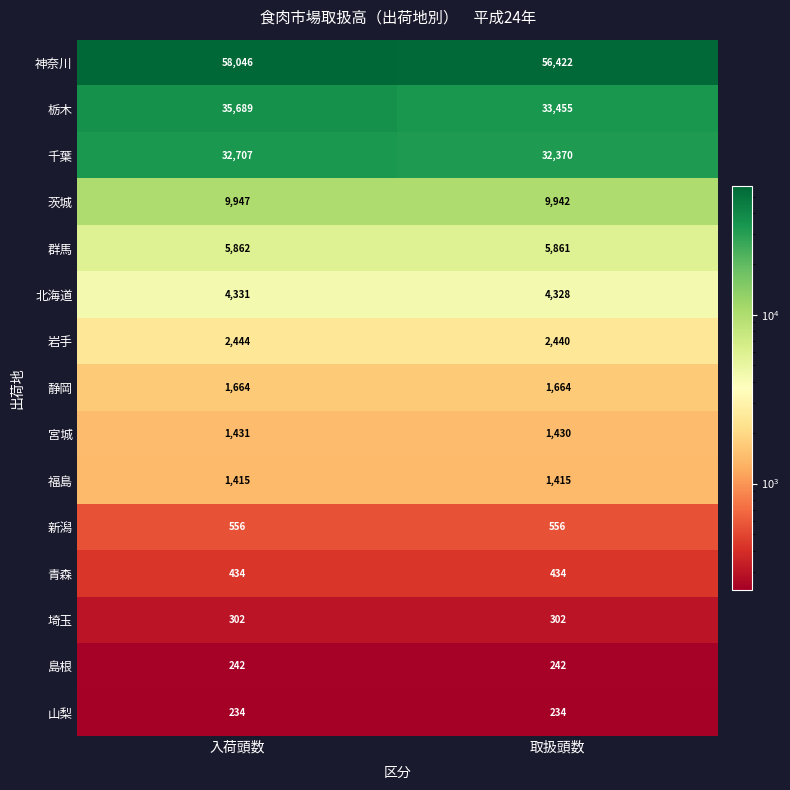

Rank the series at 取扱頭数 from lowest to highest value.

山梨, 島根, 埼玉, 青森, 新潟, 福島, 宮城, 静岡, 岩手, 北海道, 群馬, 茨城, 千葉, 栃木, 神奈川